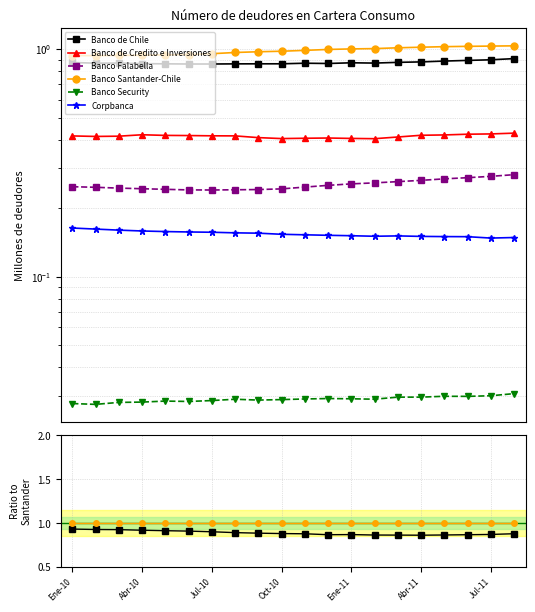

Reading right to left, list all the values displayed in this chart.

Banco de Chile: 0.9	0.9	0.9	0.9	0.9	0.9	0.9	0.9	0.9	0.9	0.9	0.9	0.9	0.9	0.9	0.9	0.9	0.9	0.9	0.9
Banco de Credito e Inversiones: 0.4	0.4	0.4	0.4	0.4	0.4	0.4	0.4	0.4	0.4	0.4	0.4	0.4	0.4	0.4	0.4	0.4	0.4	0.4	0.4
Banco Falabella: 0.3	0.3	0.3	0.3	0.3	0.3	0.3	0.3	0.3	0.3	0.2	0.2	0.2	0.3	0.3	0.3	0.3	0.3	0.3	0.3
Banco Santander-Chile: 1.0	1.0	1.0	1.0	1.0	1.0	1.0	1.0	1.0	1.0	1.0	1.0	1.0	1.0	1.0	1.0	1.0	1.0	1.0	1.0
Banco Security: 0.0	0.0	0.0	0.0	0.0	0.0	0.0	0.0	0.0	0.0	0.0	0.0	0.0	0.0	0.0	0.0	0.0	0.0	0.0	0.0
Corpbanca: 0.1	0.1	0.1	0.1	0.1	0.1	0.1	0.2	0.2	0.2	0.2	0.2	0.2	0.2	0.2	0.2	0.2	0.2	0.2	0.2